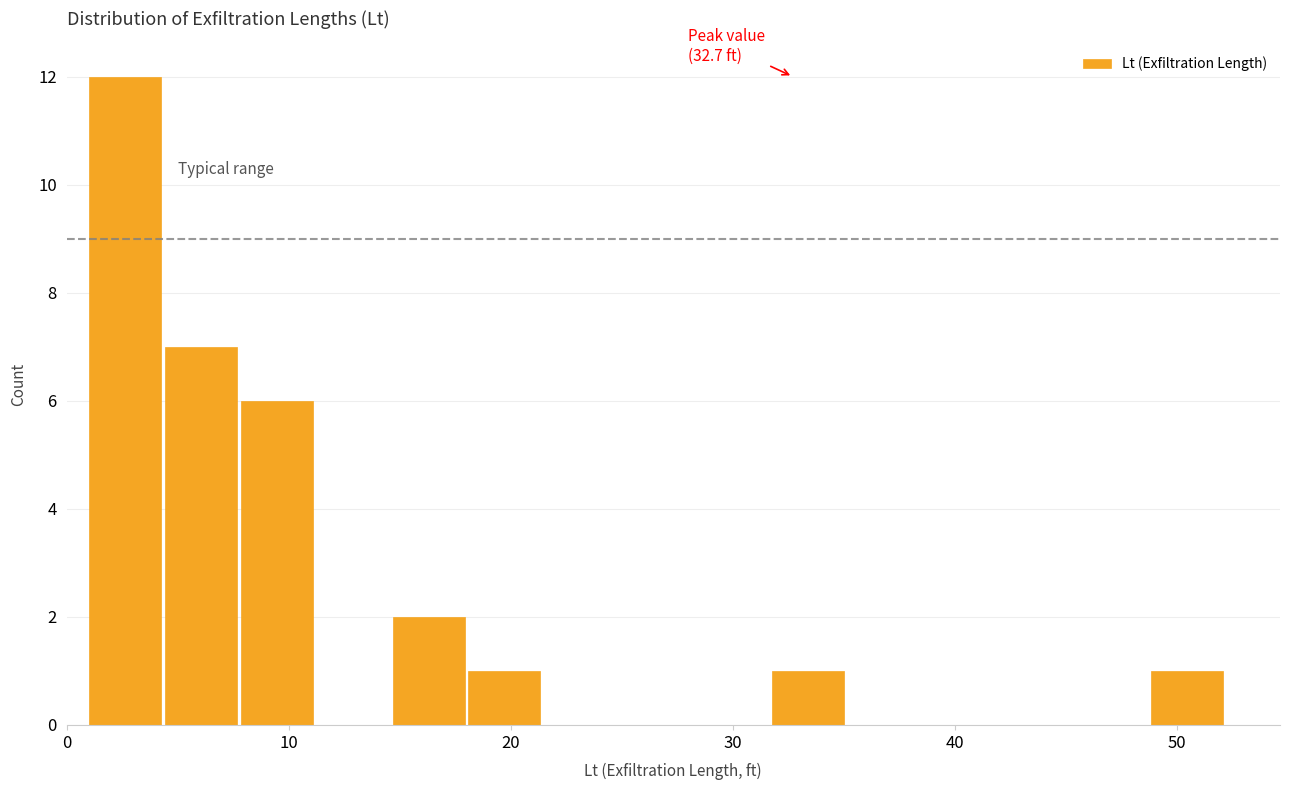

Read against the x-axis, roughly where is the centre of the tallest bar?

3